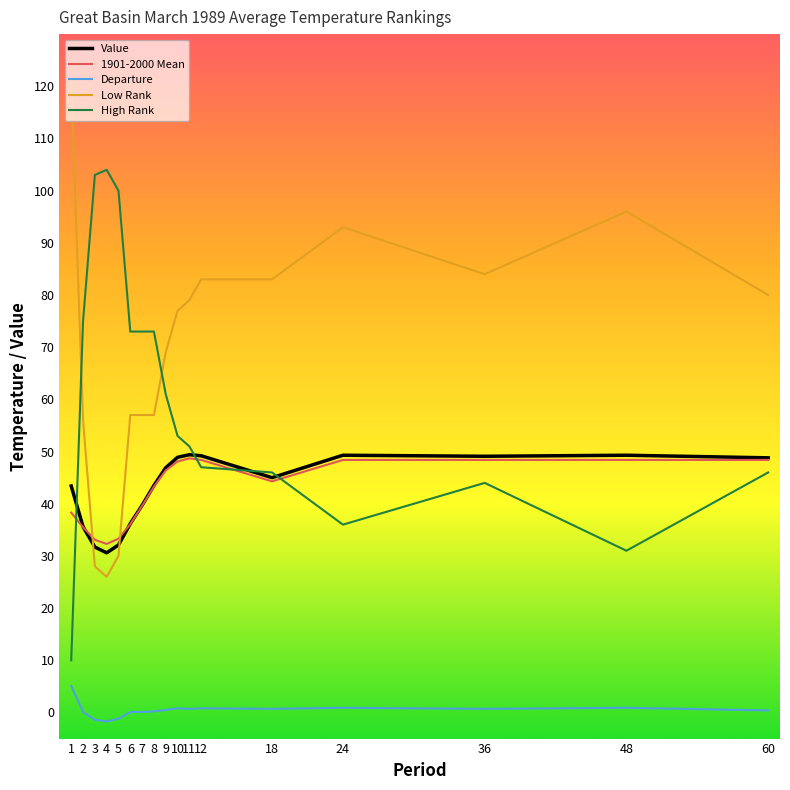

Is the value of Low Rank at 3 greater than the value of High Rank at 5?

No